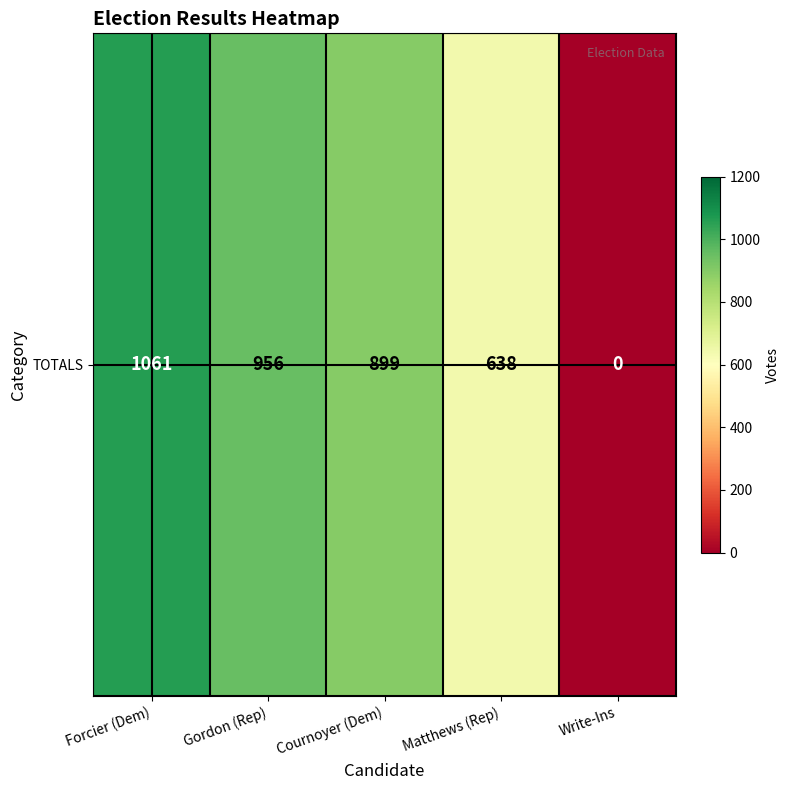

What is the average value?

711